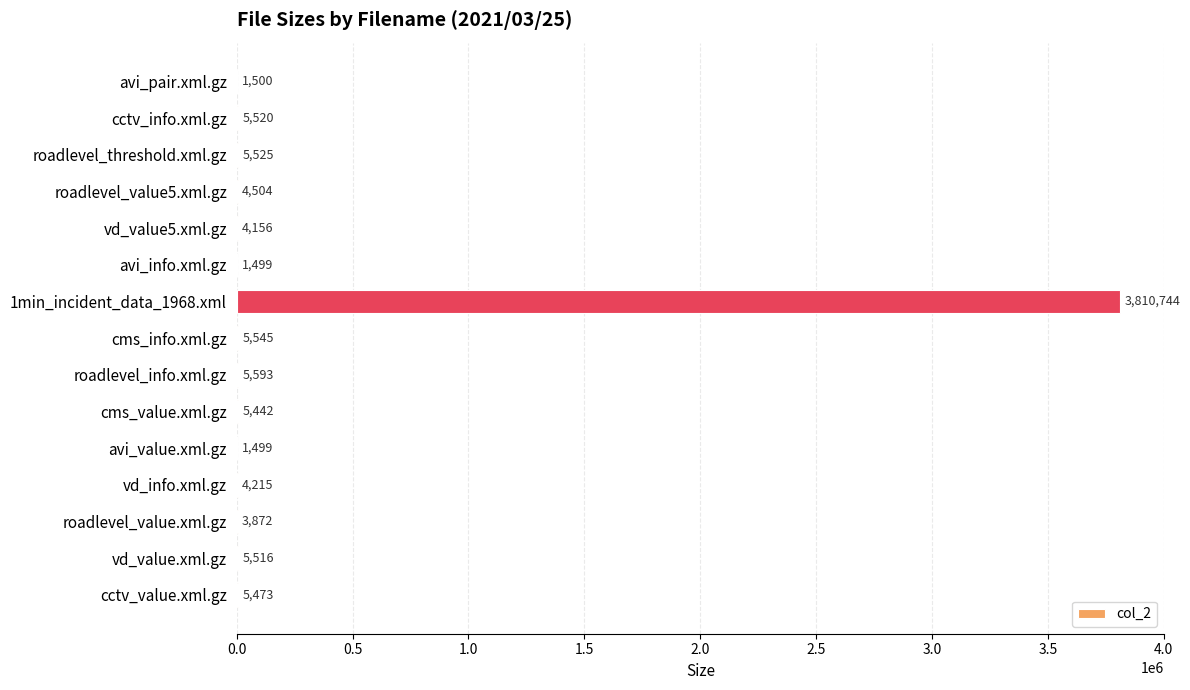

At which label is the value closest to 1906121?

roadlevel_info.xml.gz